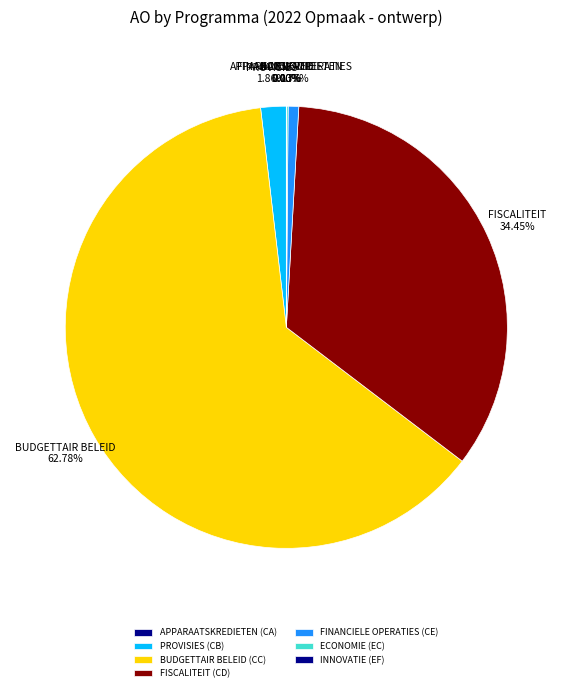

What portion of the pie excludes PROVISIES (CB)?

98.1%